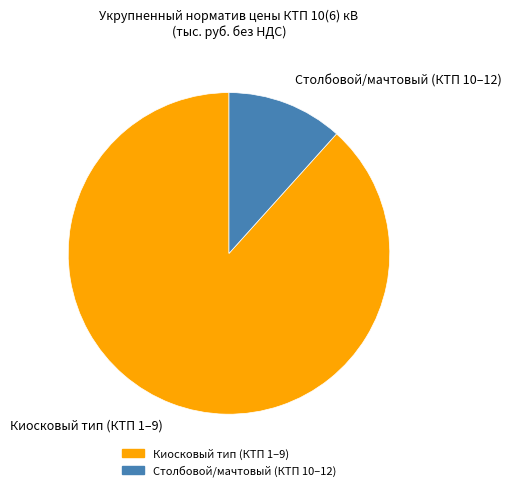

True or false: Столбовой/мачтовый (КТП 10–12) accounts for 22% of the total.

False